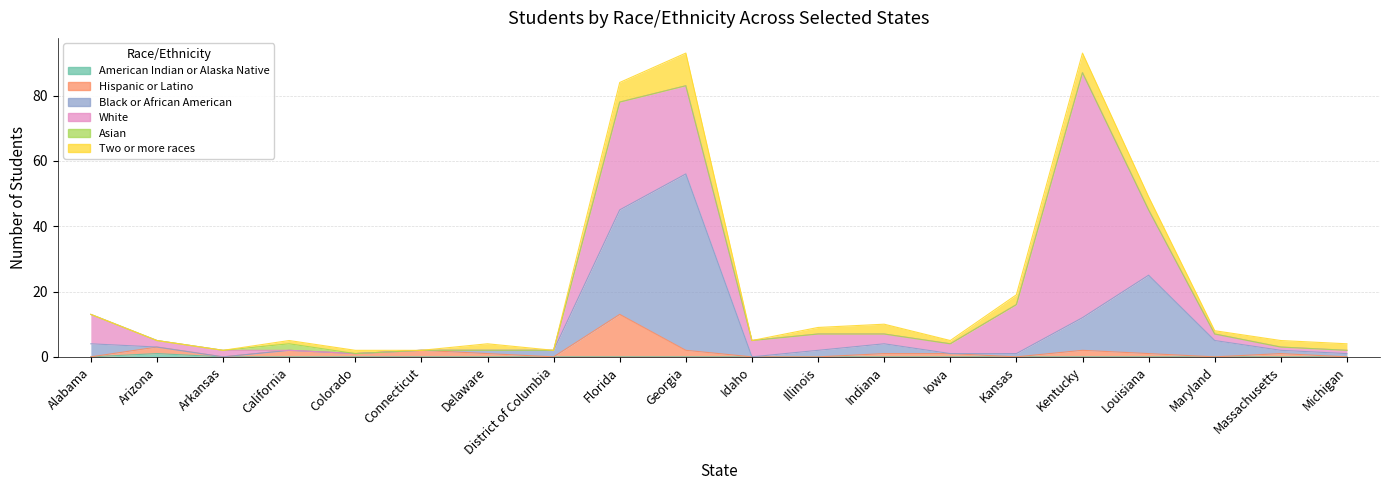

The value of American Indian or Alaska Native at Arkansas is 0. True or false?

True